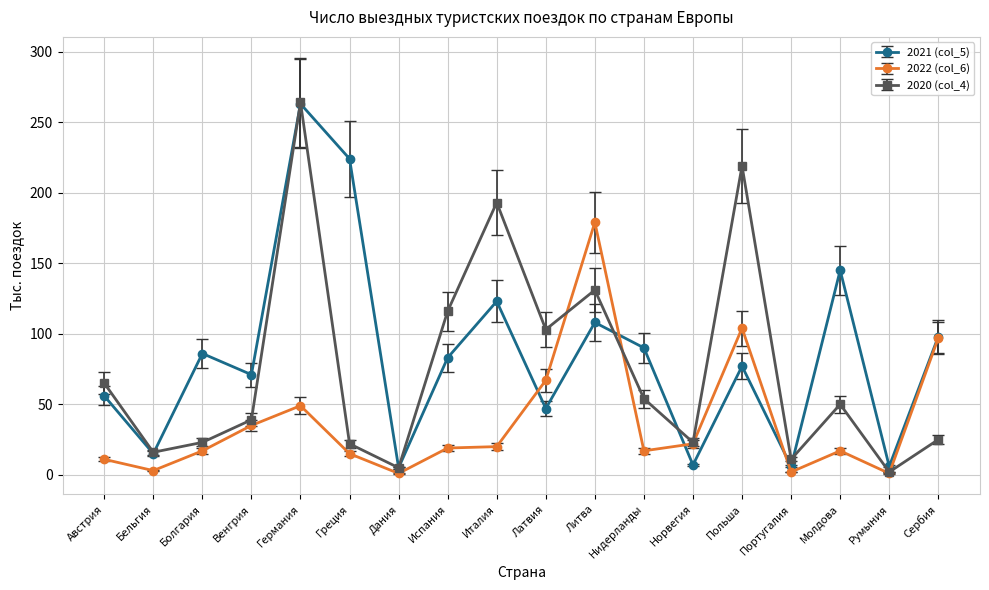

What is the value of the 2020 (col_4) point at the 11th from the left?

131